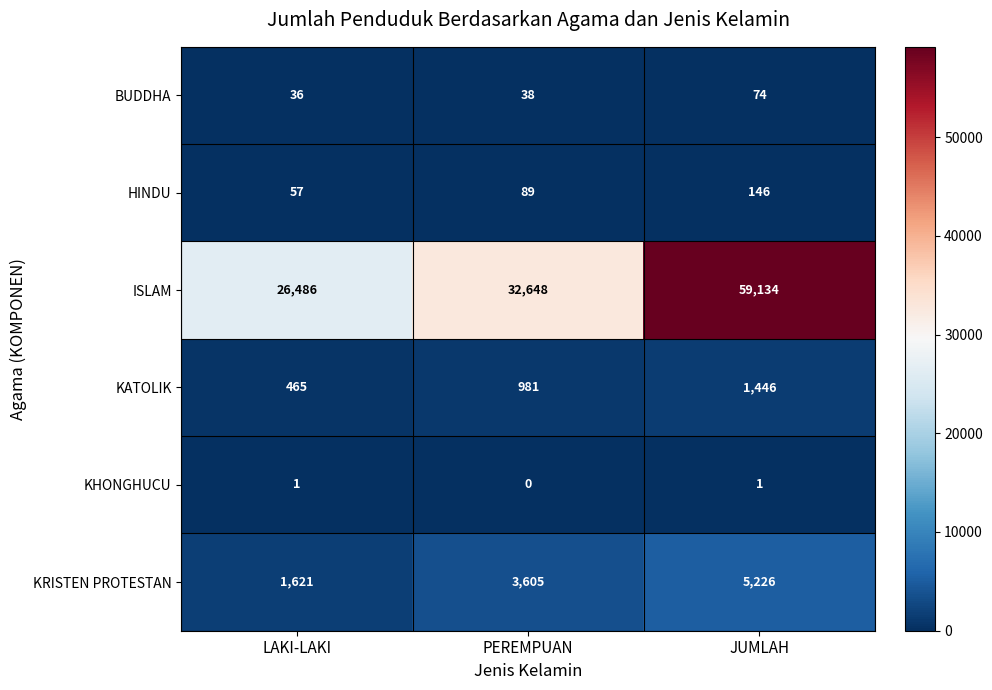

Is it true that KRISTEN PROTESTAN equals 831 at PEREMPUAN?

False